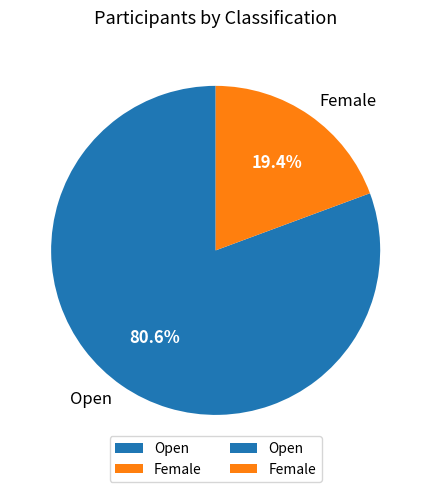

How many slices are in this pie chart?

2